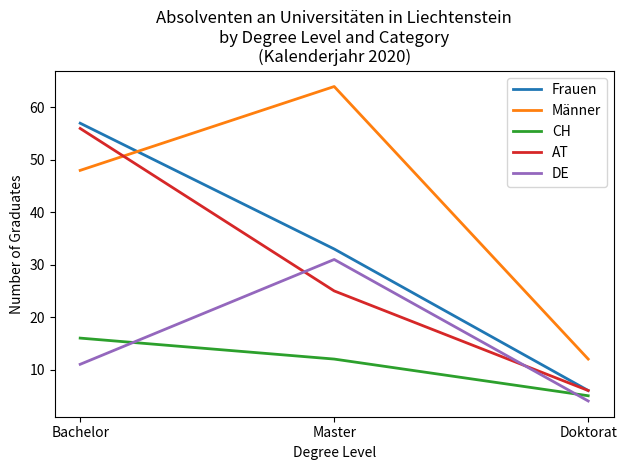

Which category has the lowest value in the Männer series?

Doktorat